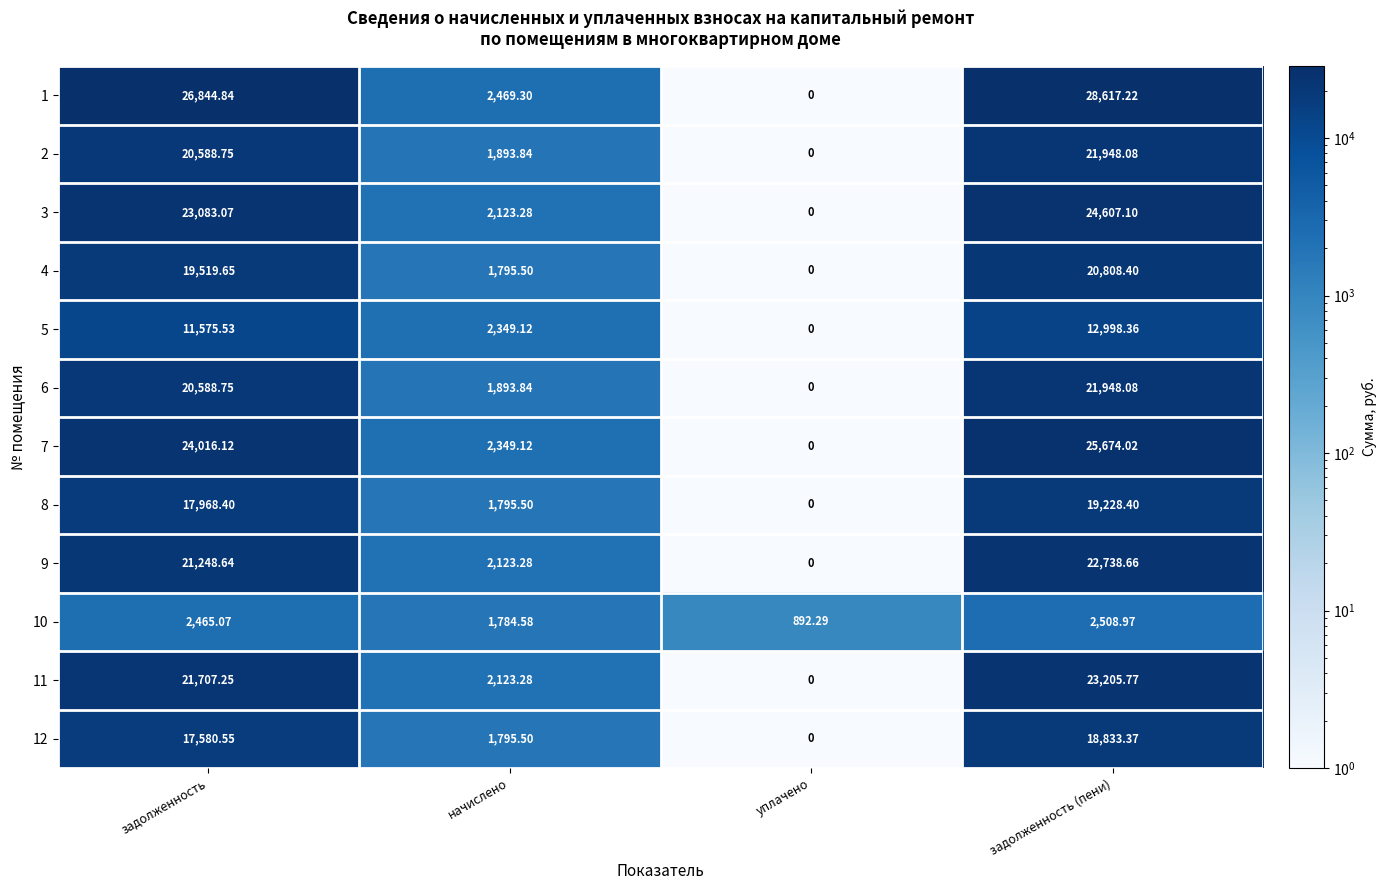

What is the total value across all series at задолженность (пени)?

243116.4